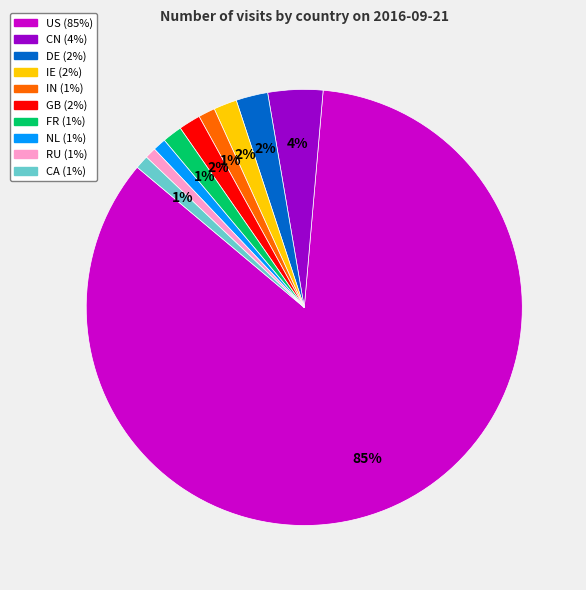

Does GB account for over 50% of the chart?

No